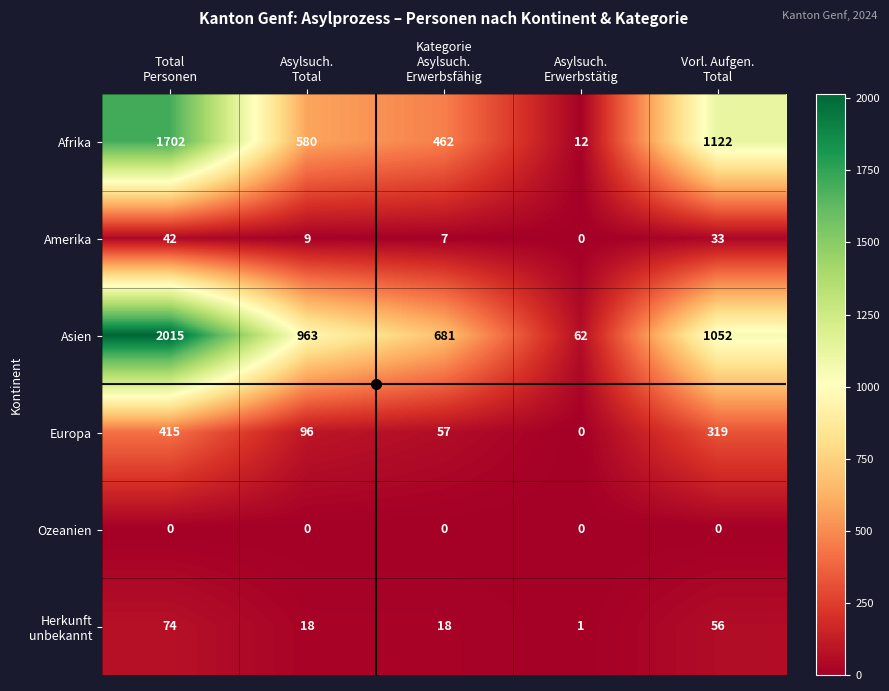

What is the difference between the highest and lowest values at Asylsuch.
Erwerbstätig?

62